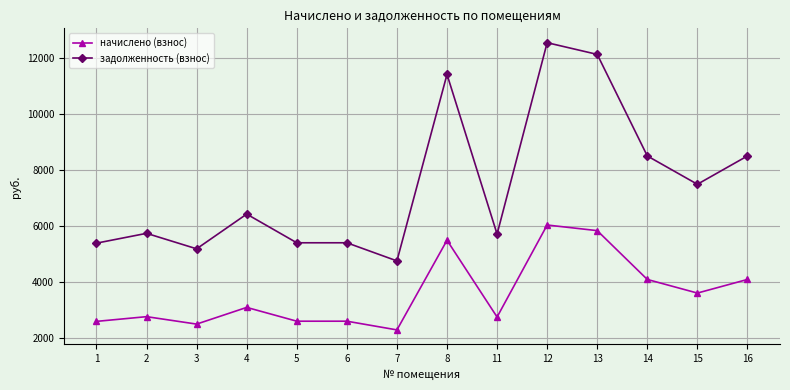

Which series has the largest range (max minus min)?

задолженность (взнос)